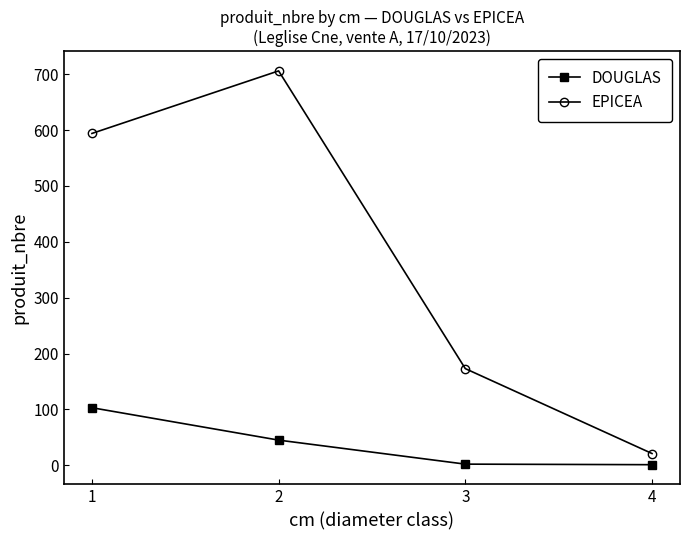

How many lines are shown in the chart?

2